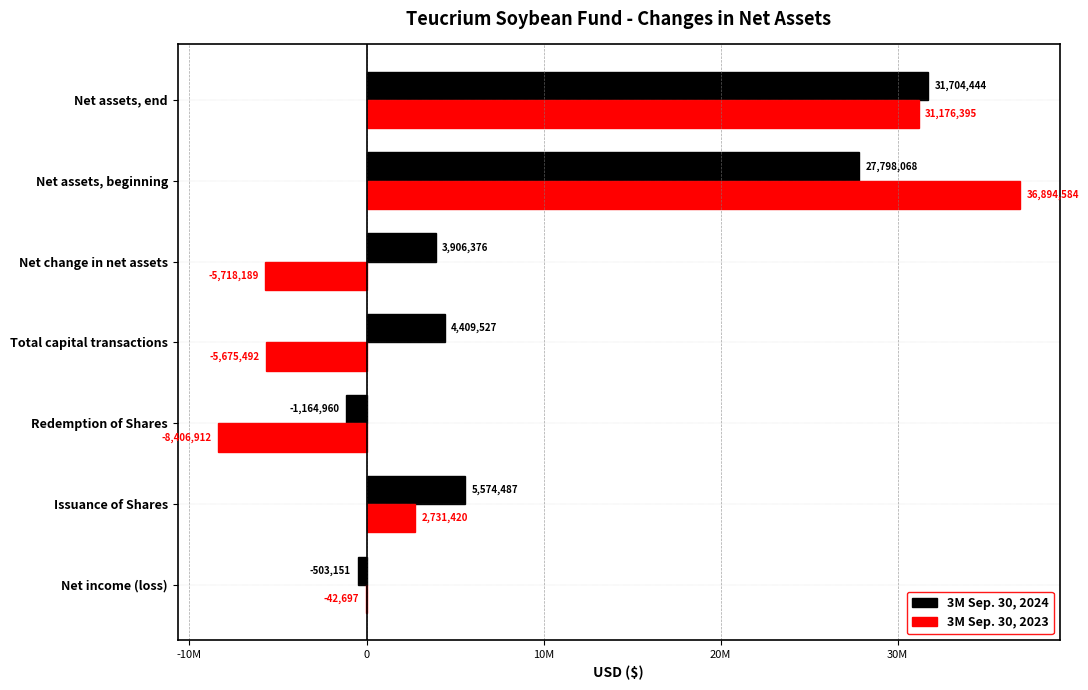

Where is 3M Sep. 30, 2024 nearest to the value 15269742?

Issuance of Shares